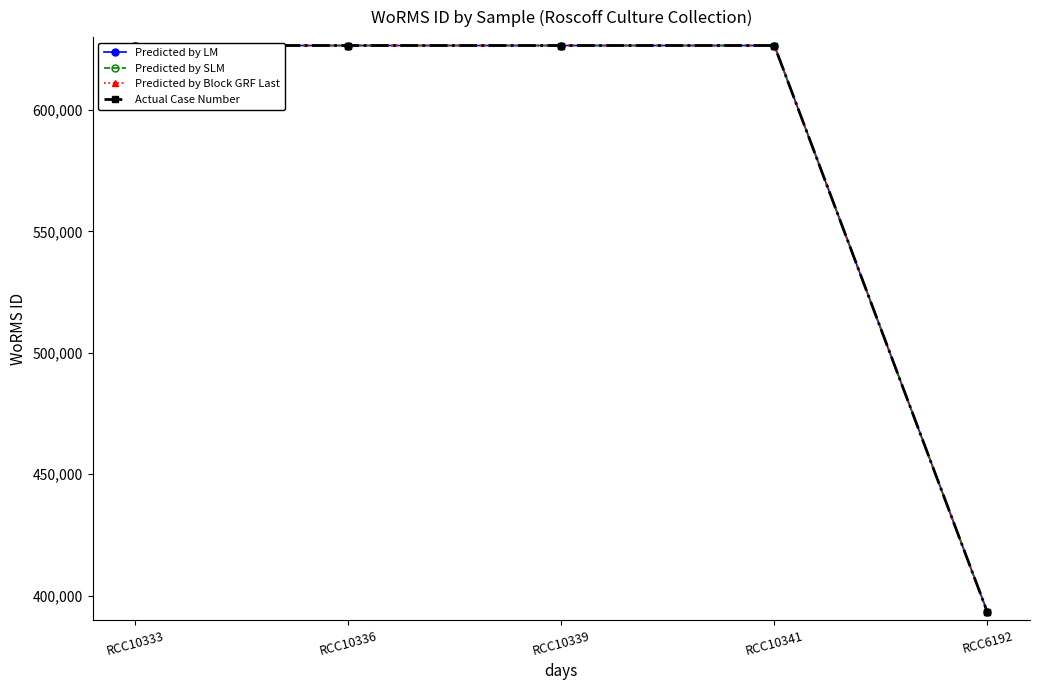

Reading left to right, what are all the values shown in this chart?

Predicted by LM: 626540	626540	626540	626540	393172
Predicted by SLM: 626540	626540	626540	626540	393172
Predicted by Block GRF Last: 626540	626540	626540	626540	393172
Actual Case Number: 626540	626540	626540	626540	393172